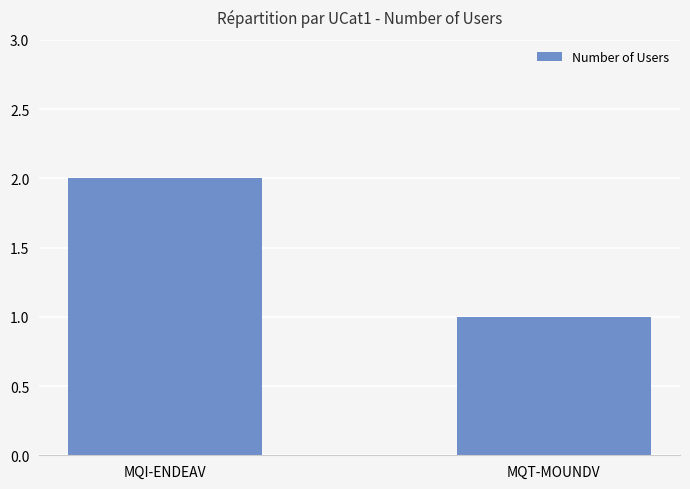

What is the average value?

2